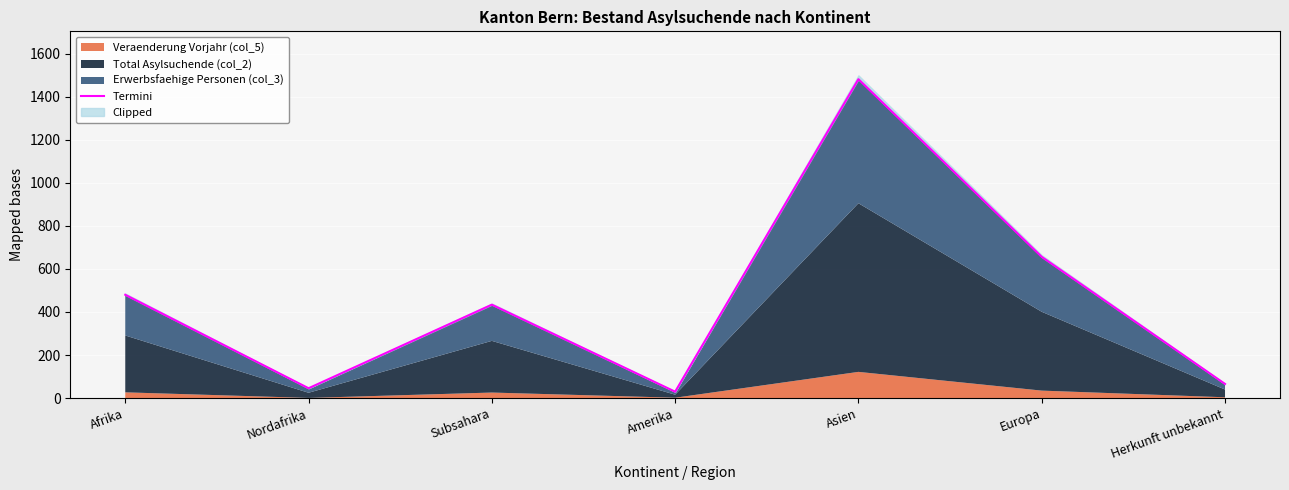

Which label corresponds to the smallest value in the chart?

Amerika